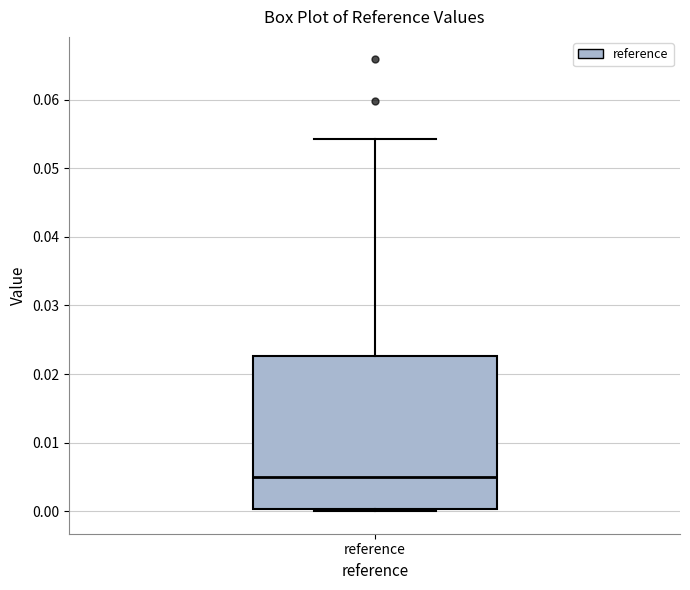

Transcribe this box plot: give where the median line is, the range the box spans, and where the two whiskers end, as read against the y-axis. The values are not printed on the chart, so give them approximately, as read against the axis.

median 0.005, box 0.000 to 0.023, whiskers 0.000 (just below the box's lower edge) to 0.054